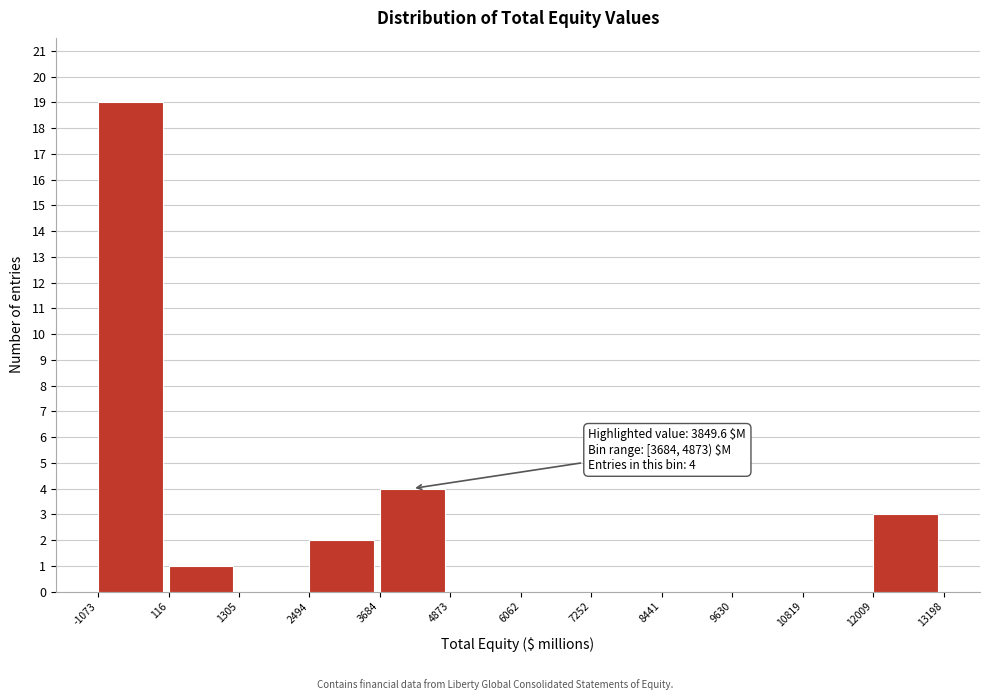

Which range on the x-axis has the tallest bar?

-1073 to 116